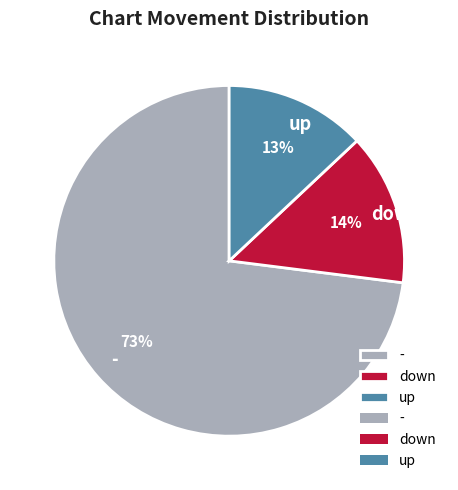

How many segments does this pie chart have?

3